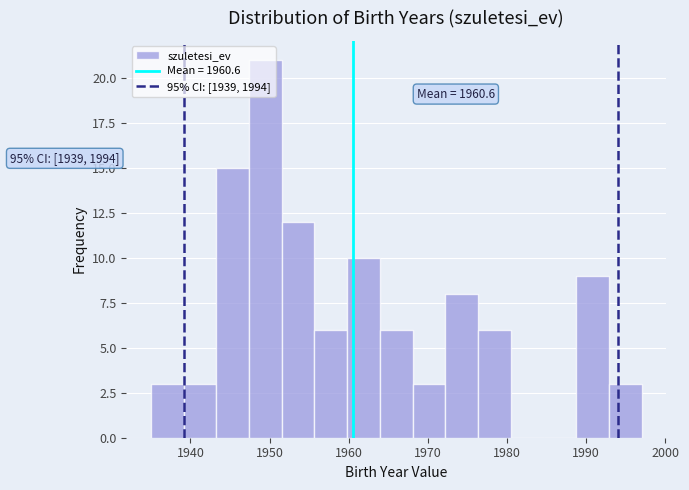

Which range on the x-axis has the tallest bar?

1947 to 1952